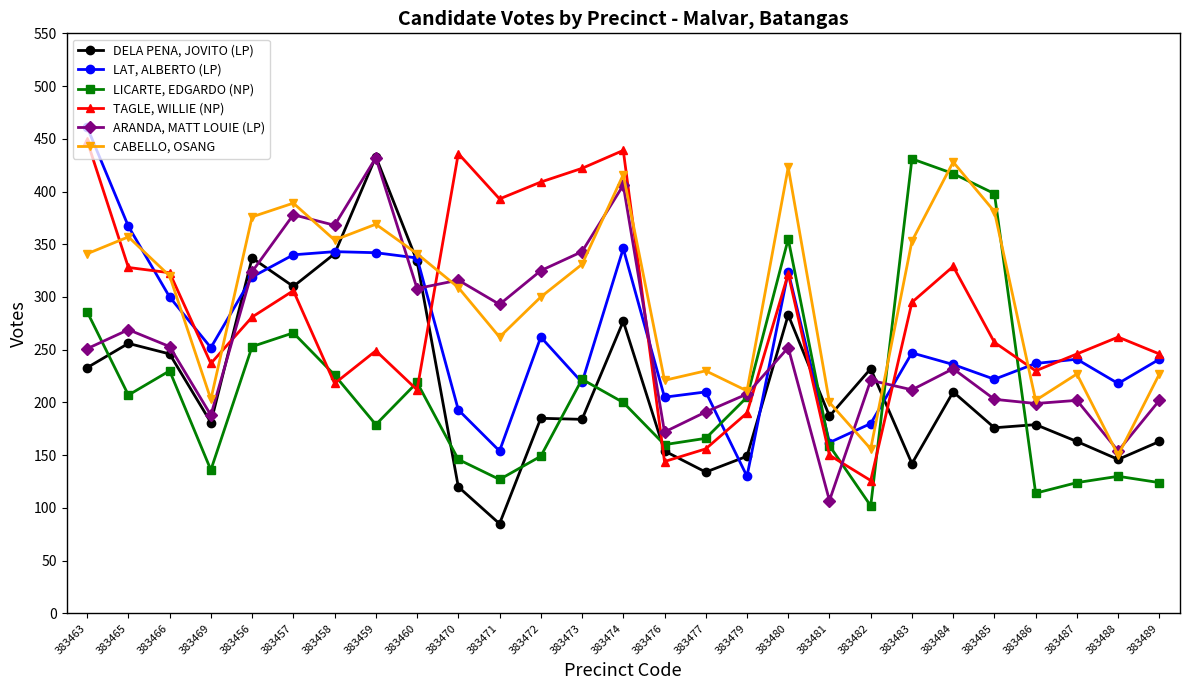

True or false: TAGLE, WILLIE (NP) and LICARTE, EDGARDO (NP) intersect in this chart.

True